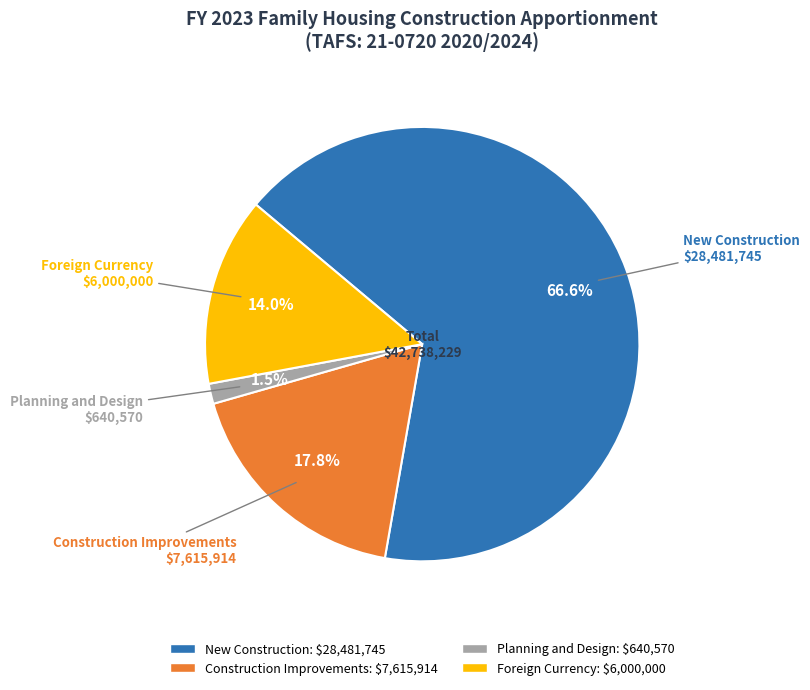

Which has a higher value, Planning and Design or Construction Improvements?

Construction Improvements